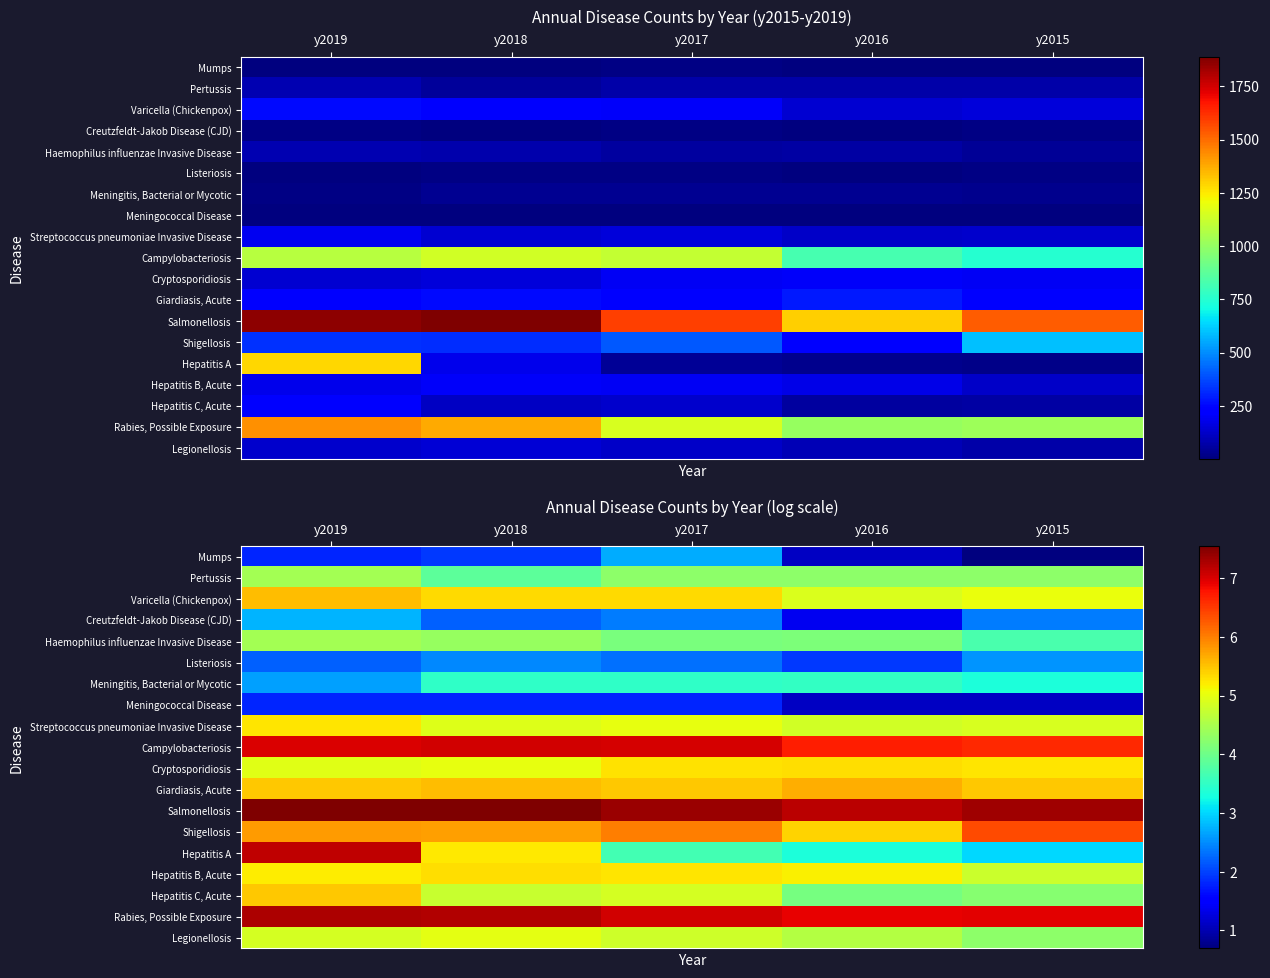

The value of Hepatitis C, Acute at y2018 is 4.7. True or false?

True